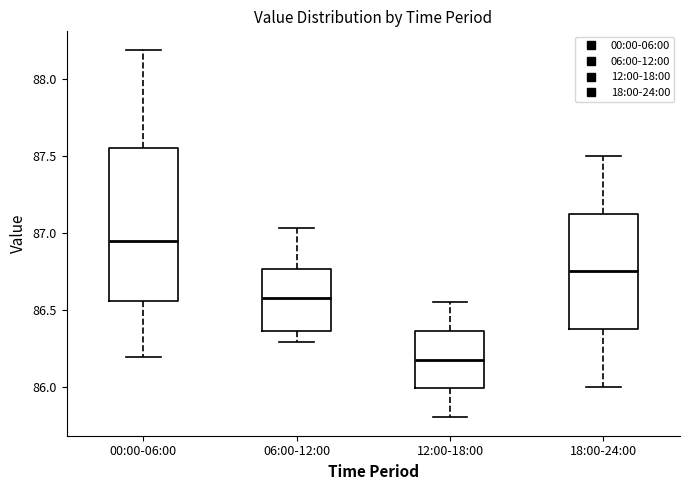

Reading left to right, read every box against the y-axis: the position of its median line, the range the box covers, and the ends of its whiskers. The values are not printed on the chart, so give them approximately, as read against the axis.

00:00-06:00: median 86.95, box 86.55 to 87.55, whiskers 86.20 to 88.20
06:00-12:00: median 86.60, box 86.35 to 86.75, whiskers 86.30 to 87.05
12:00-18:00: median 86.20, box 86.00 to 86.35, whiskers 85.80 to 86.55
18:00-24:00: median 86.75, box 86.40 to 87.15, whiskers 86.00 to 87.50